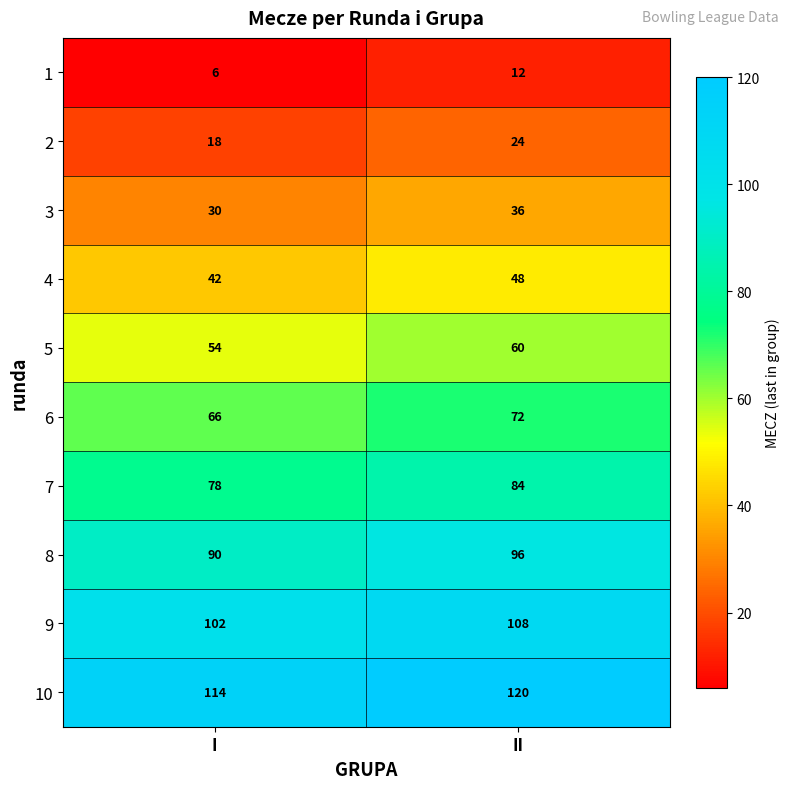

At how many categories does at least one series exceed 40?

2